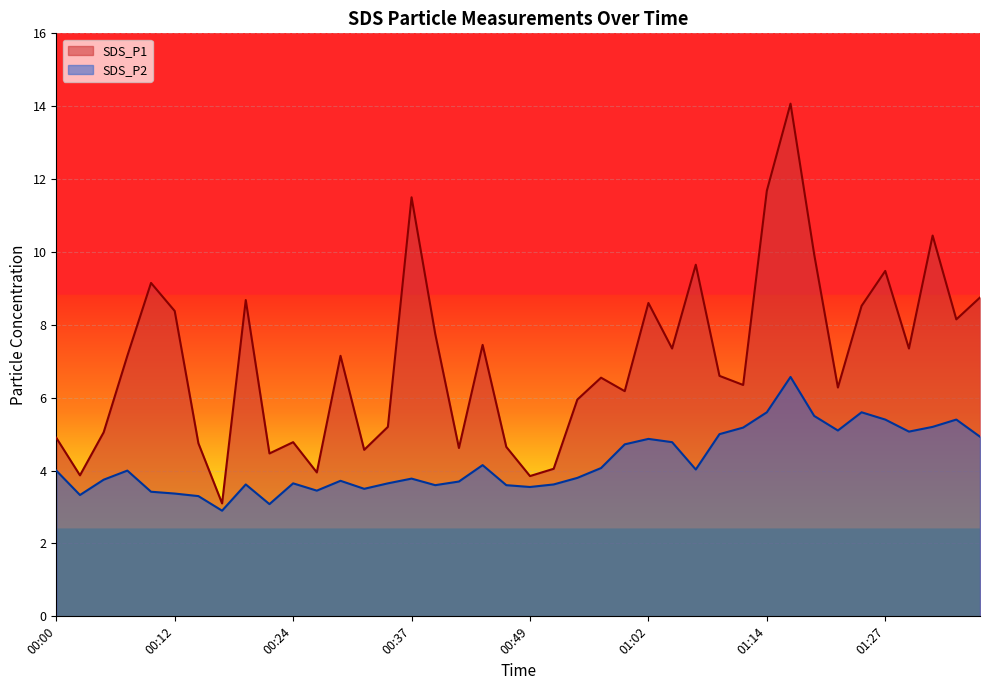

What is the approximate value of SDS_P1 at 00:10?

9.2